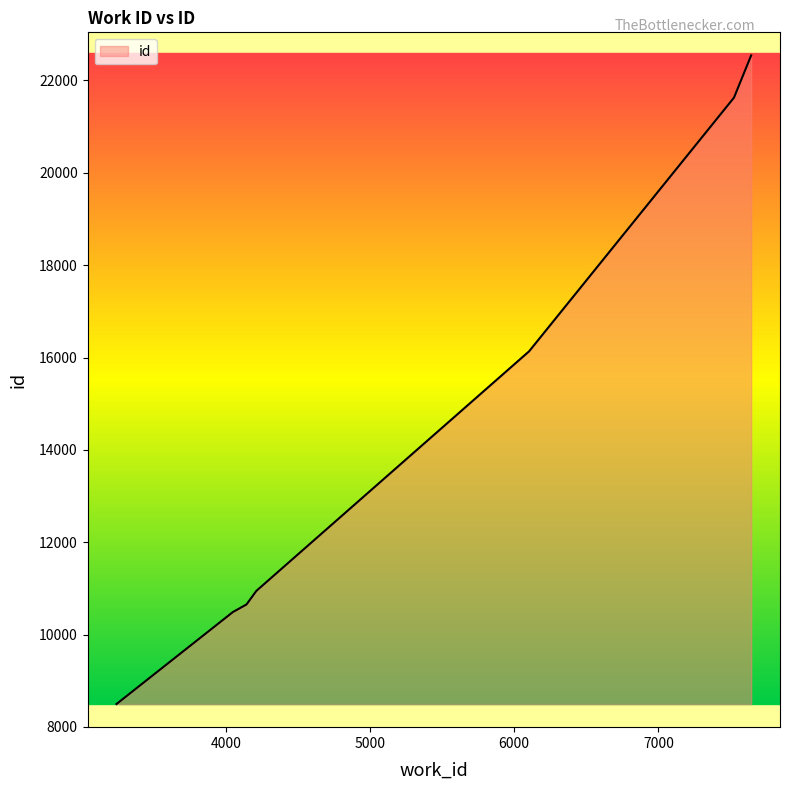

What is the ratio of the value at 4045 to the value at 6103?

0.6